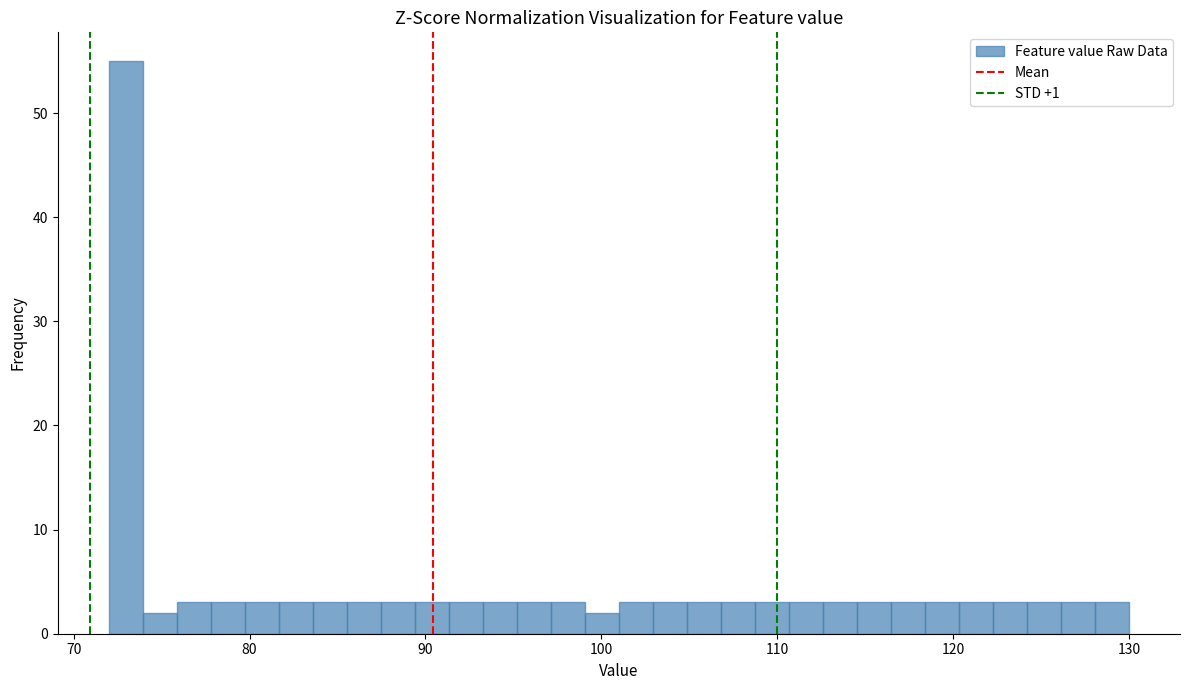

Read against the x-axis, roughly where is the centre of the tallest bar?

73